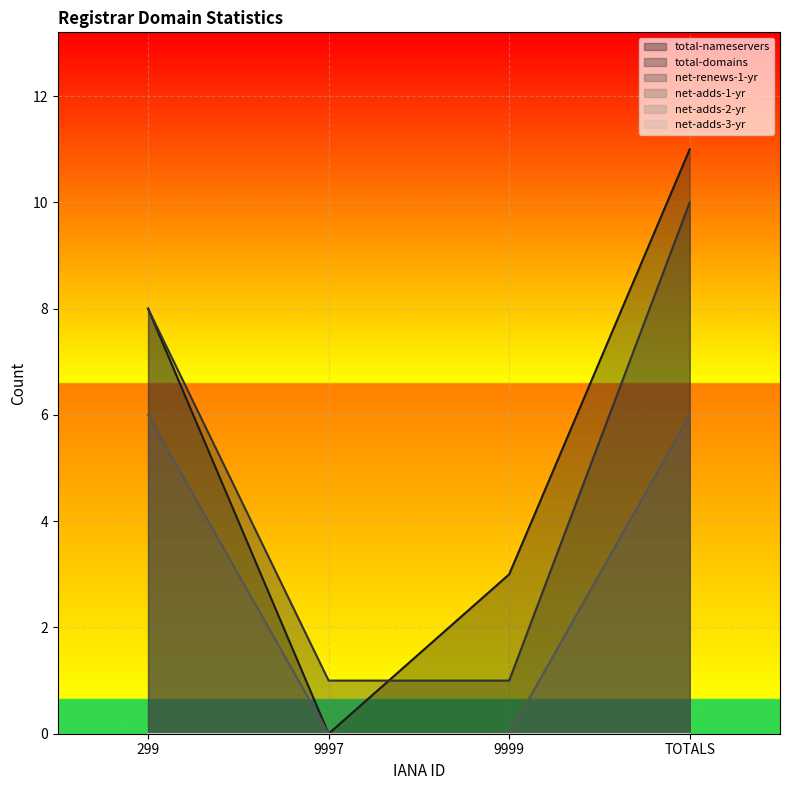

What is the highest value of the total-nameservers series?

11